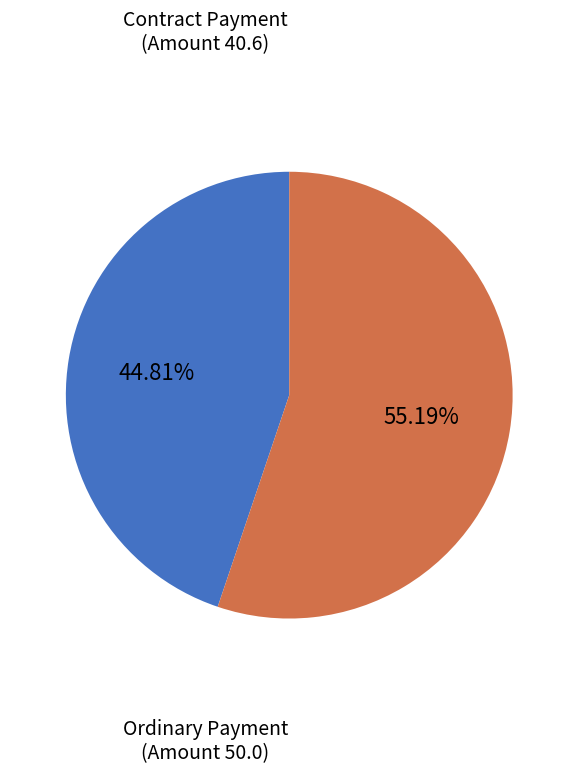

Which slice represents more than half of the pie?

Ordinary Payment